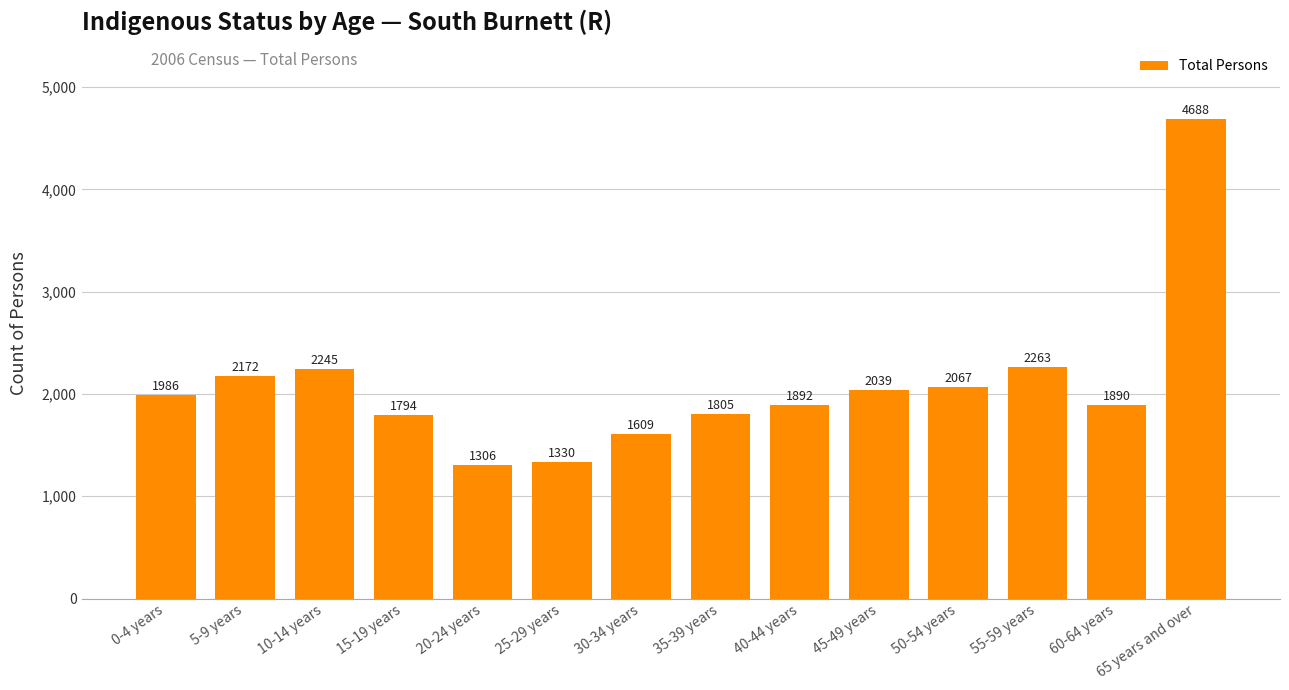

What is the difference between the maximum and minimum values?

3382